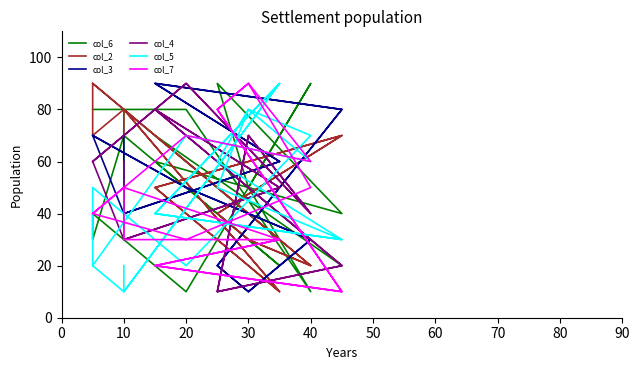

At which label is col_6 closest to 50?

30